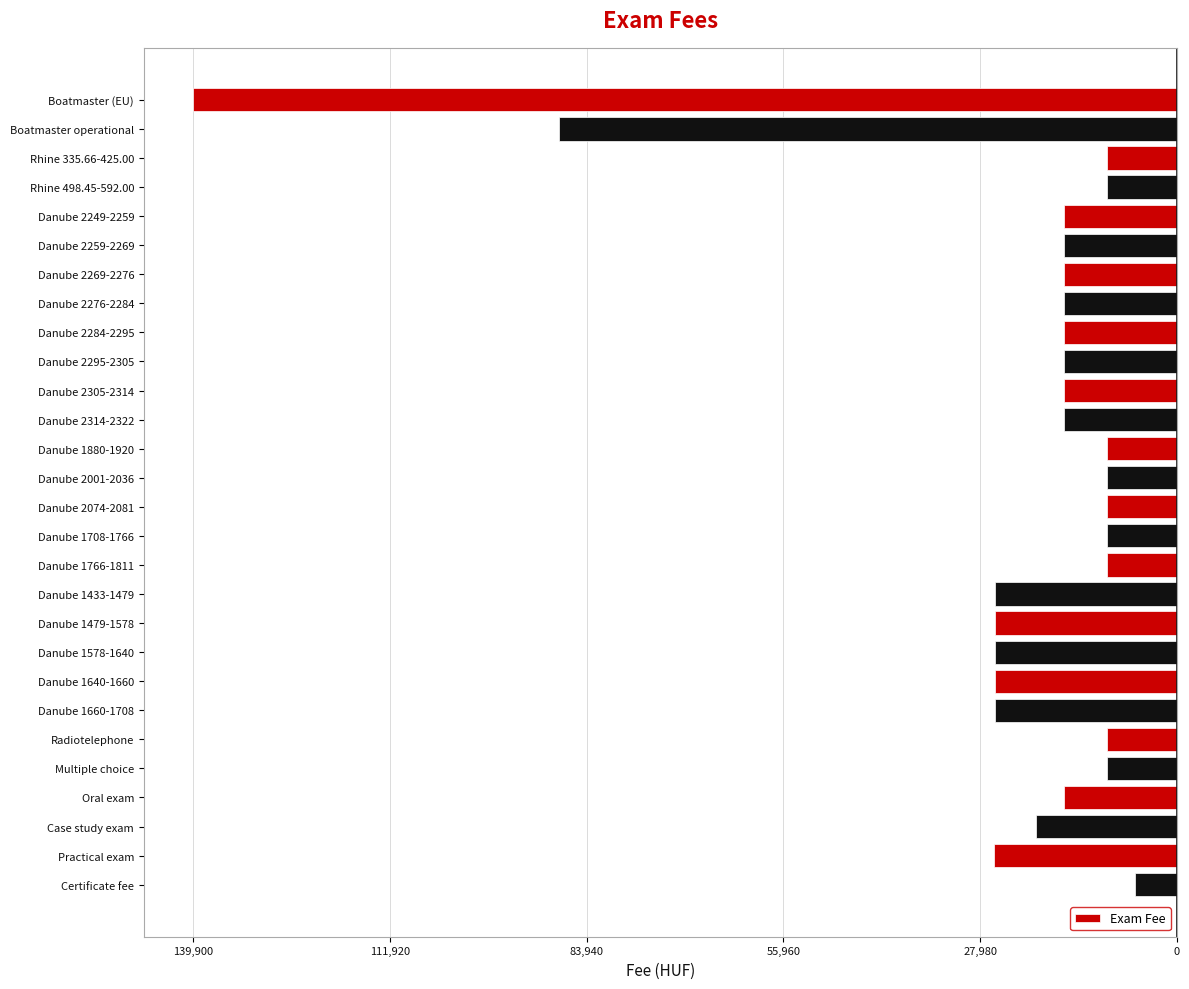

Are the bars horizontal?

Yes